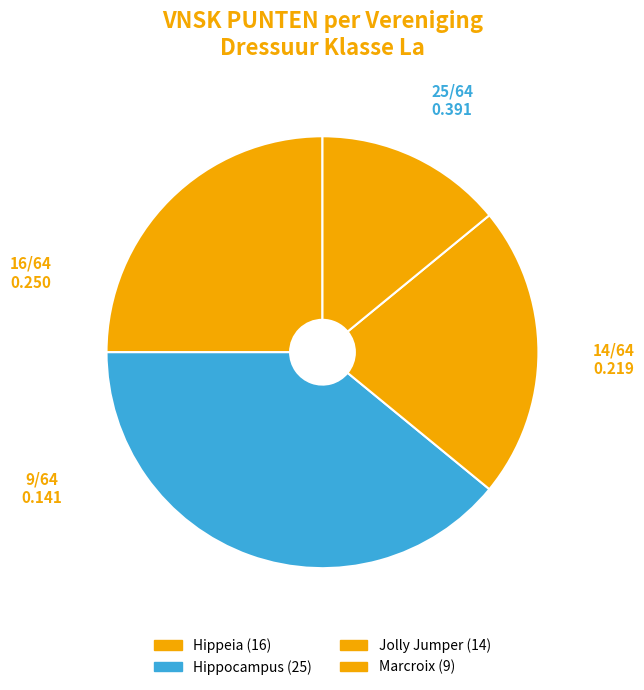

What is the largest slice in the pie chart?

Hippocampus